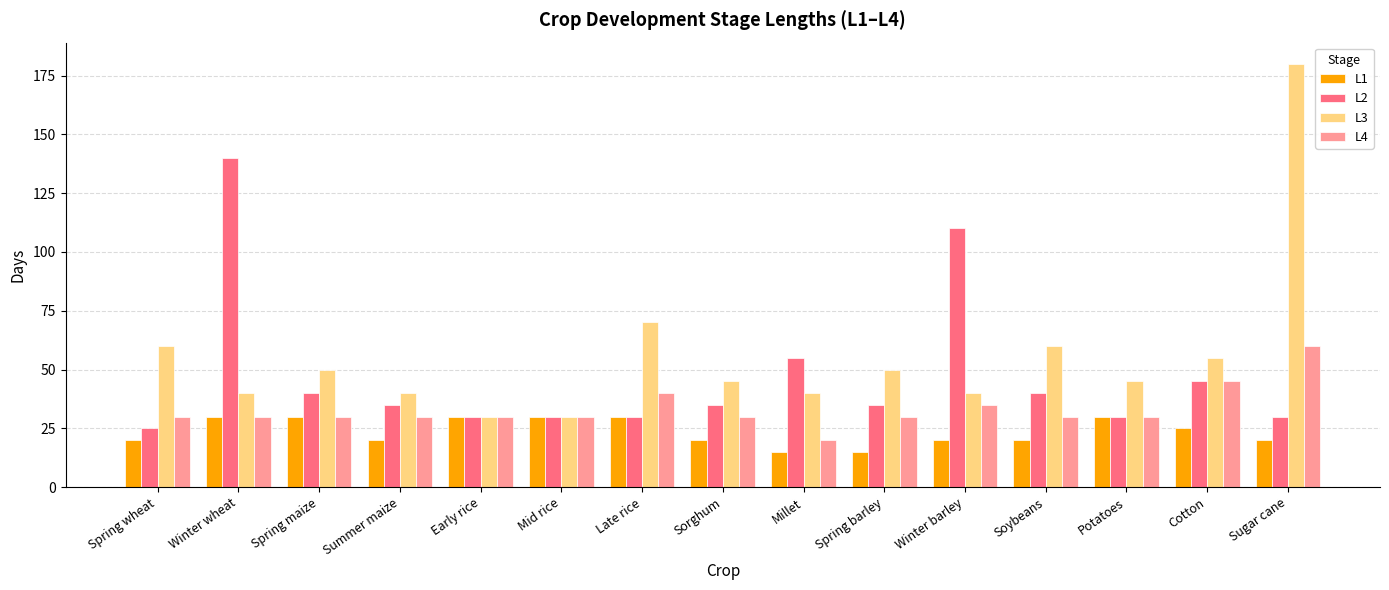

At which label is L4 closest to 40?

Late rice